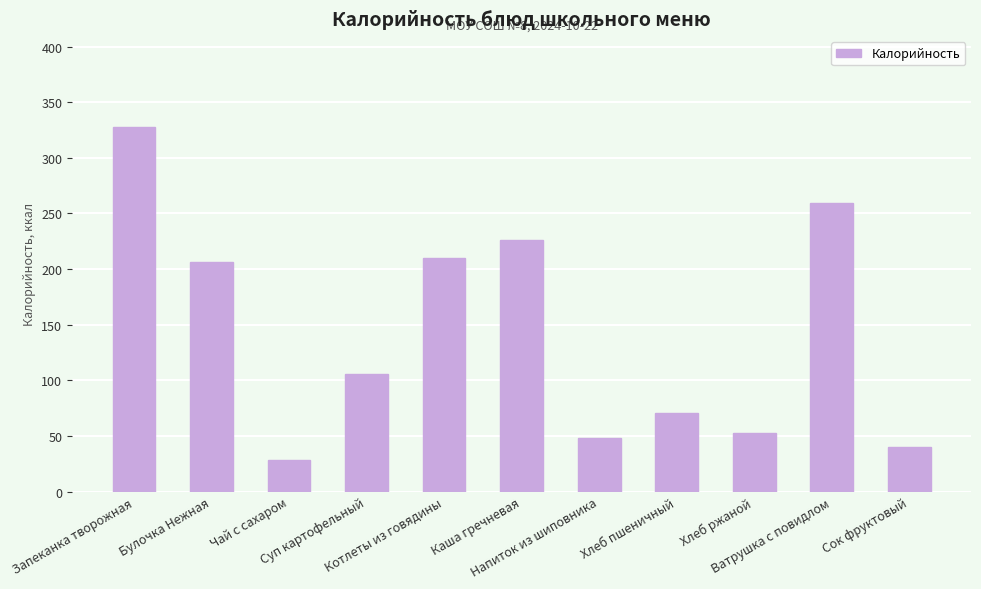

Count the number of data series in this chart.

1